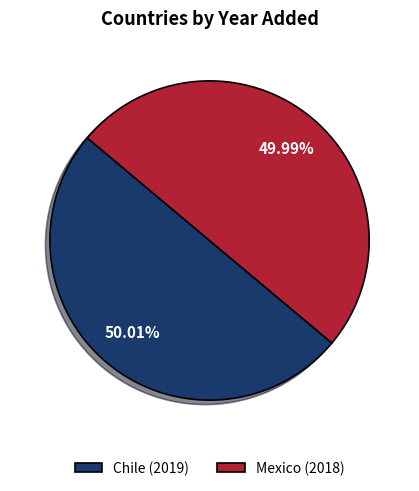

Approximately how many times larger is the value at Mexico (2018) compared to Chile (2019)?

1.0